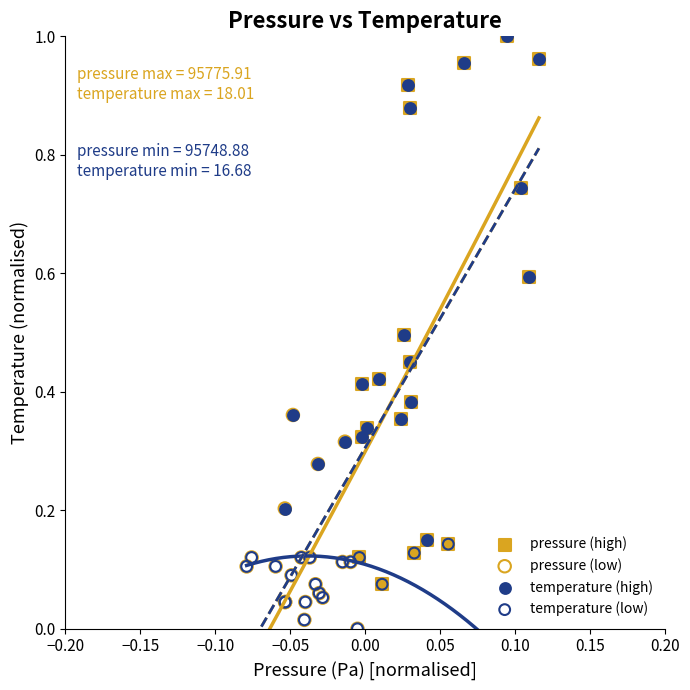

Which series has the widest spread of Y values?

pressure (high)